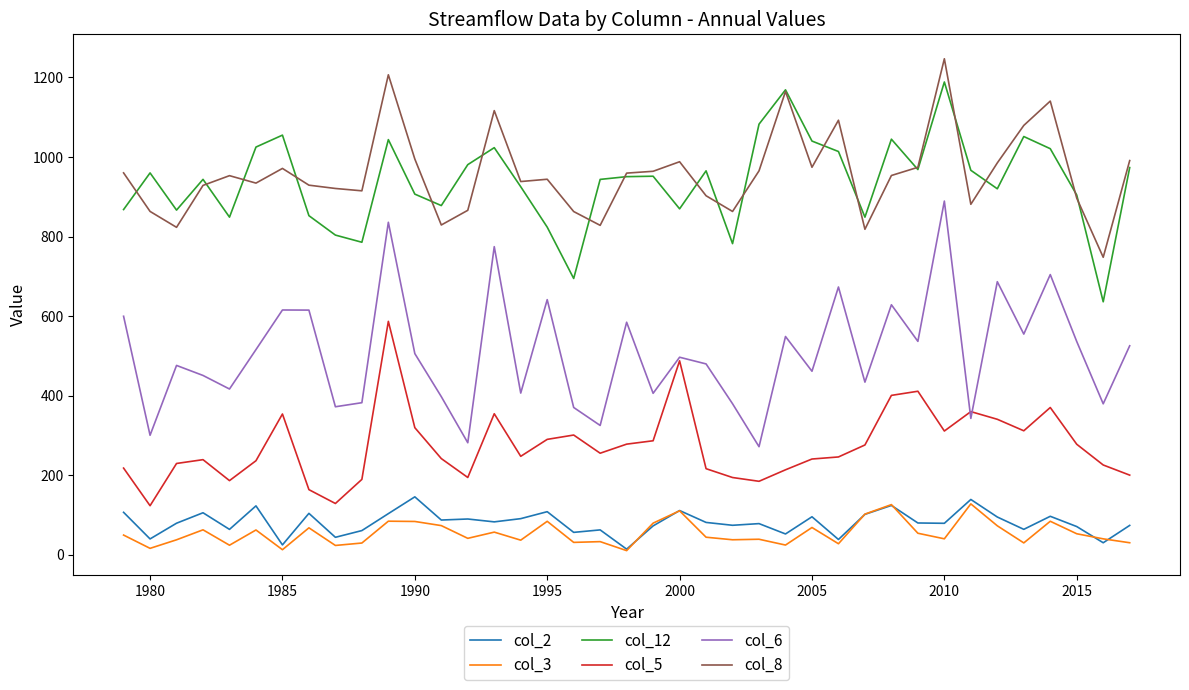

What is the maximum value for col_12?

1188.7